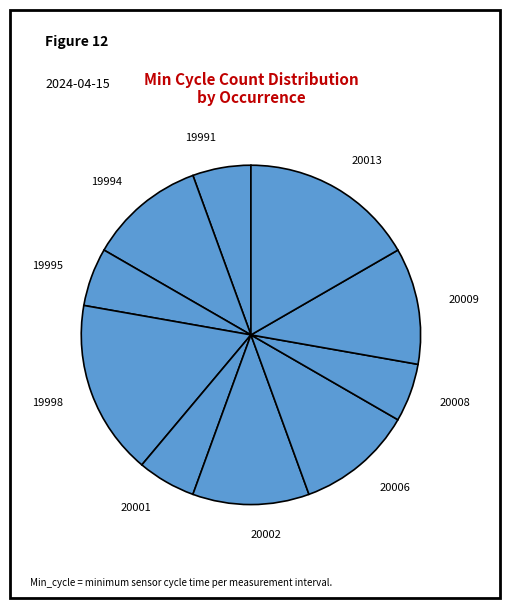

What is the ratio of the value at 19994 to the value at 20008?

2.0